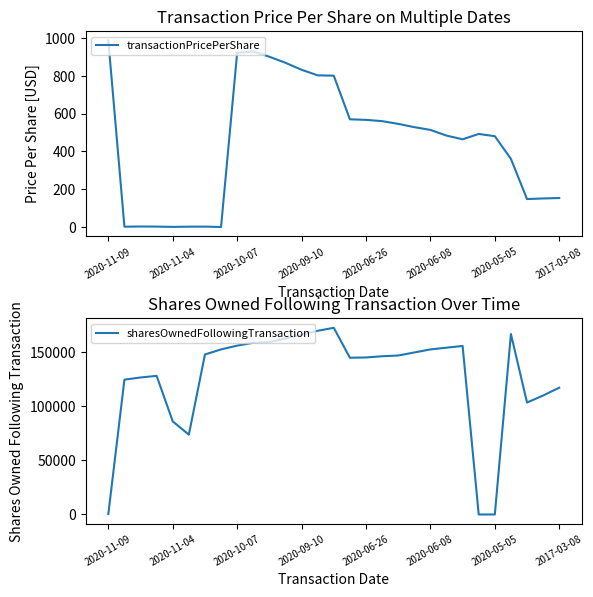

After their last crossing, which series has the higher values: sharesOwnedFollowingTransaction or transactionPricePerShare?

sharesOwnedFollowingTransaction